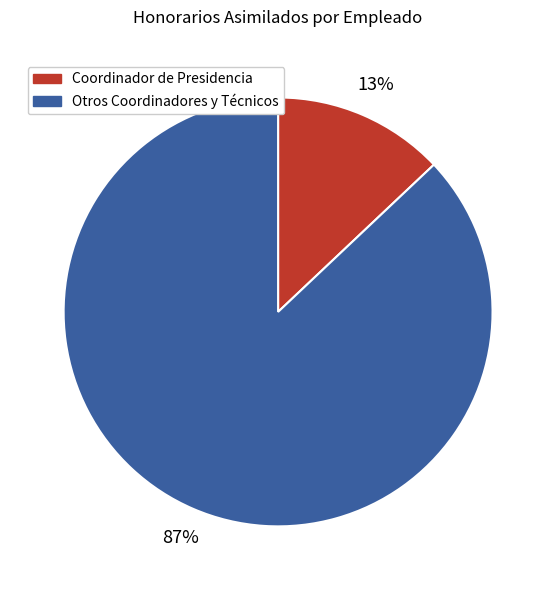

Is there any slice that represents more than half of the pie?

Yes